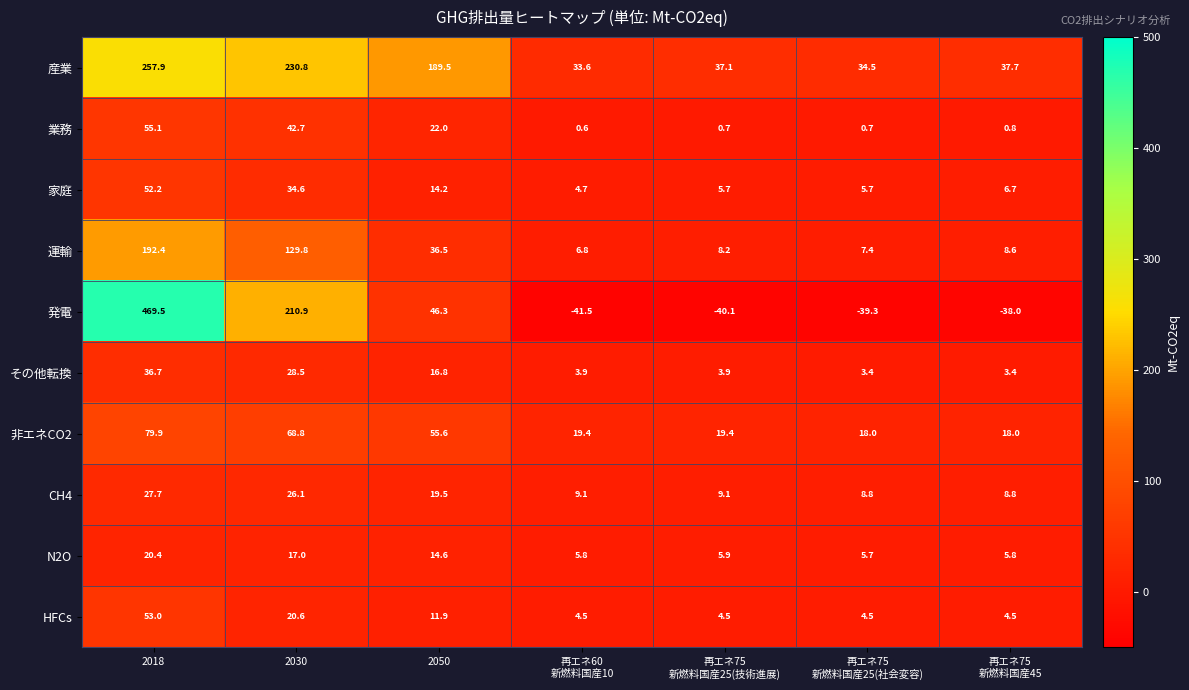

Where does the 発電 series first go above -38?

2018